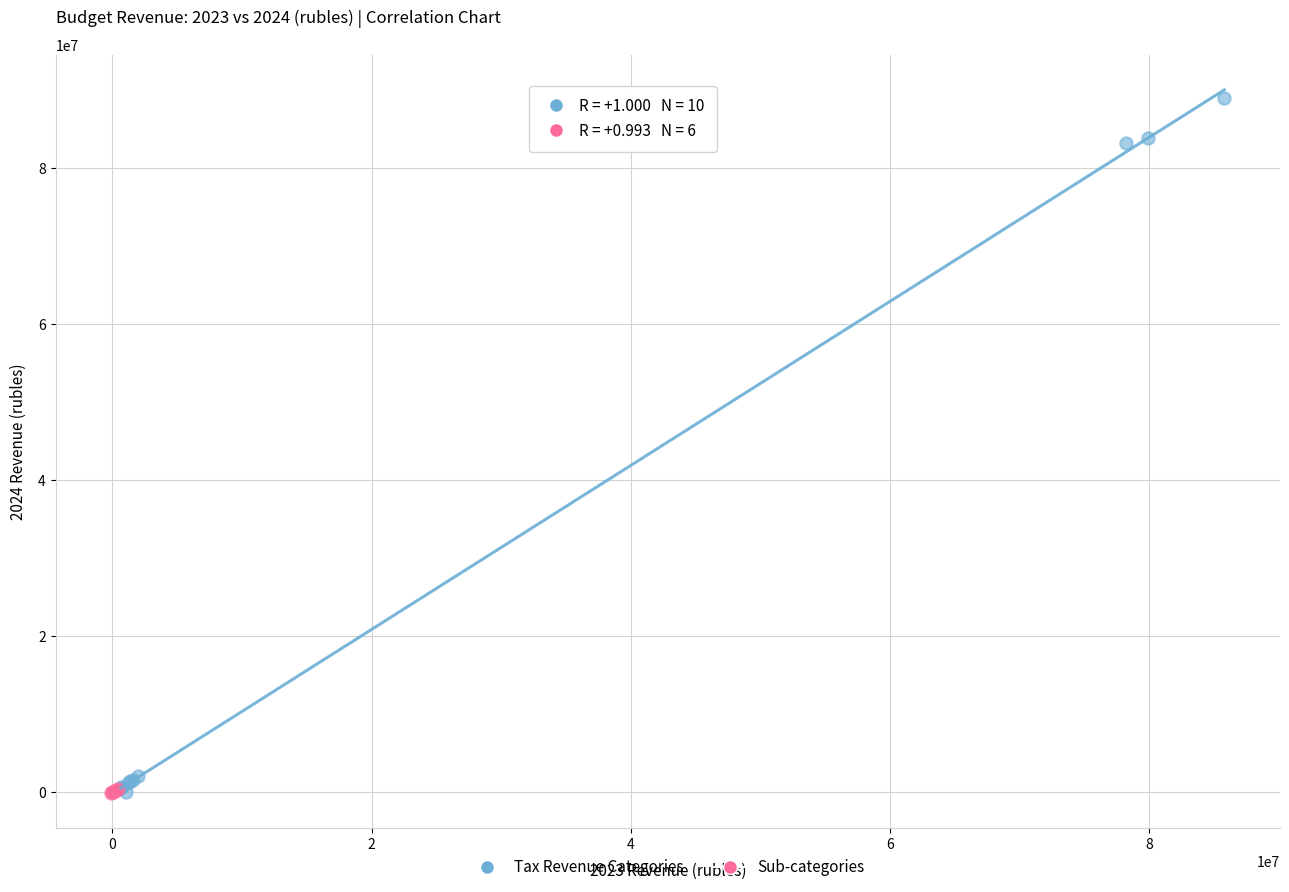

Which series contains the highest Y value?

Tax Revenue Categories